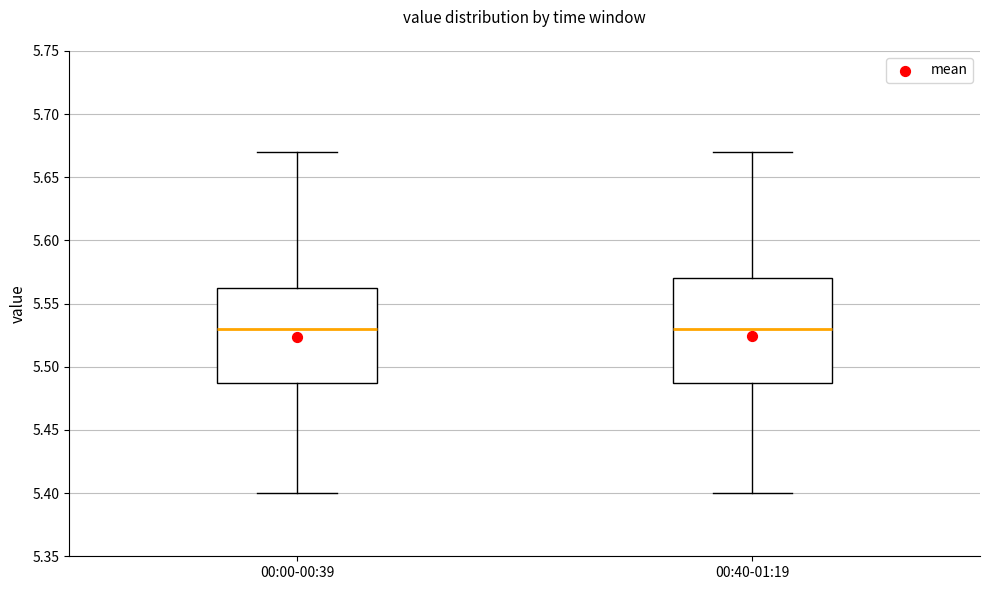

Reading left to right, transcribe this box plot: for each box, give where its median line is, the range the box spans, and where its two whiskers end, as read against the y-axis. The values are not printed on the chart, so give them approximately, as read against the axis.

00:00-00:39: median 5.530, box 5.490 to 5.565, whiskers 5.400 to 5.670
00:40-01:19: median 5.530, box 5.490 to 5.570, whiskers 5.400 to 5.670